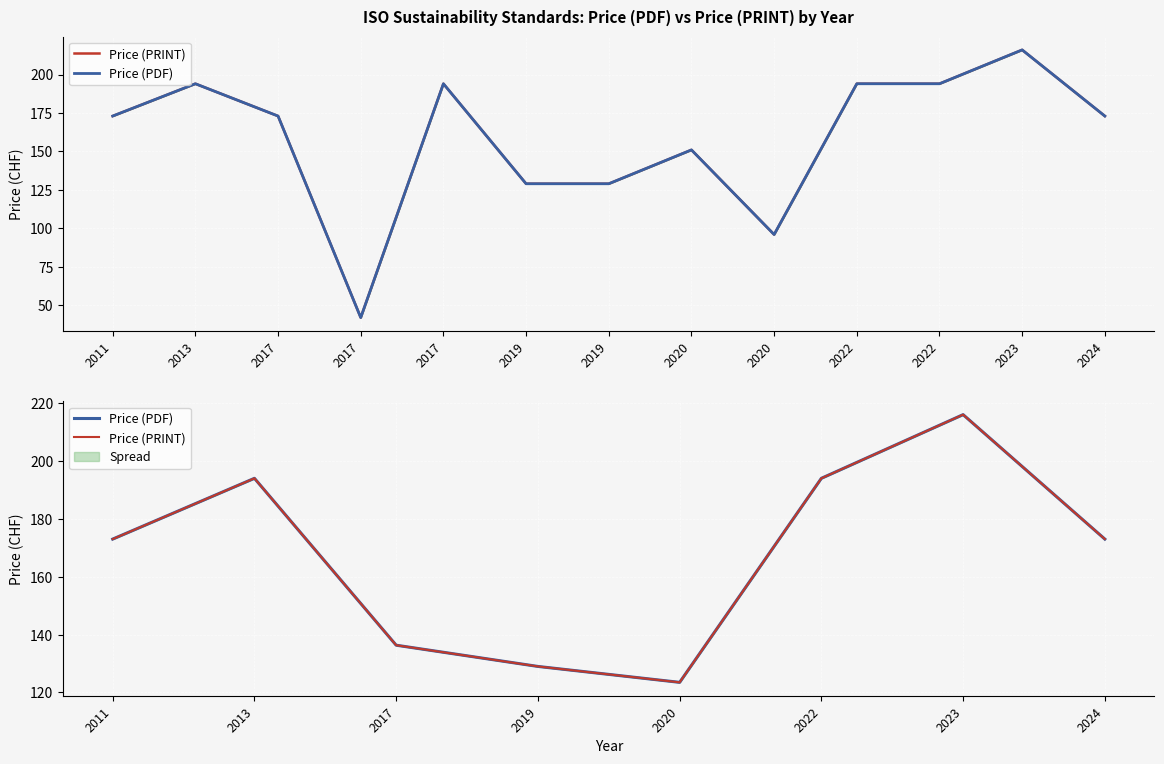

Rank the series at 2022 from lowest to highest value.

Price (PRINT), Price (PDF)